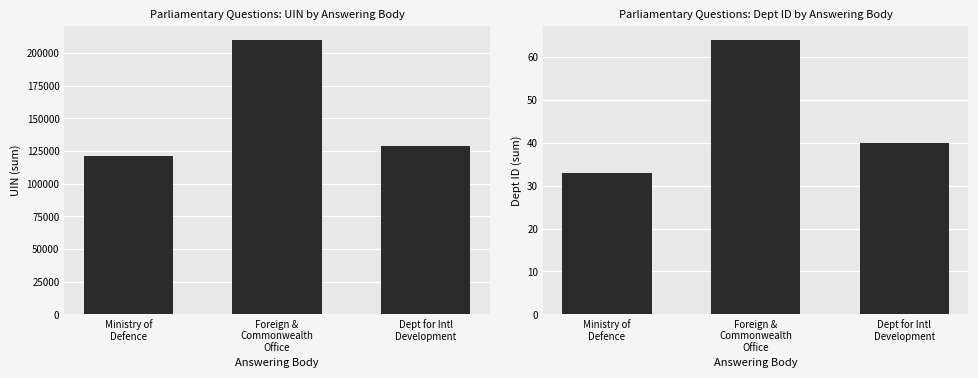

What is the difference between the second highest and minimum values in the uin series?

7917